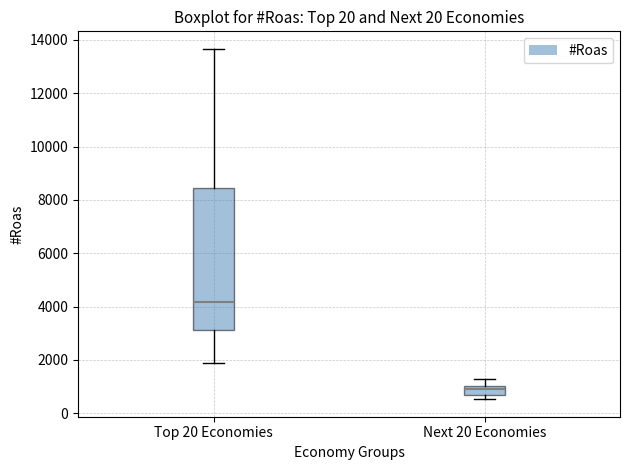

Which box is the tallest, from its lower edge to its upper edge?

Top 20 Economies